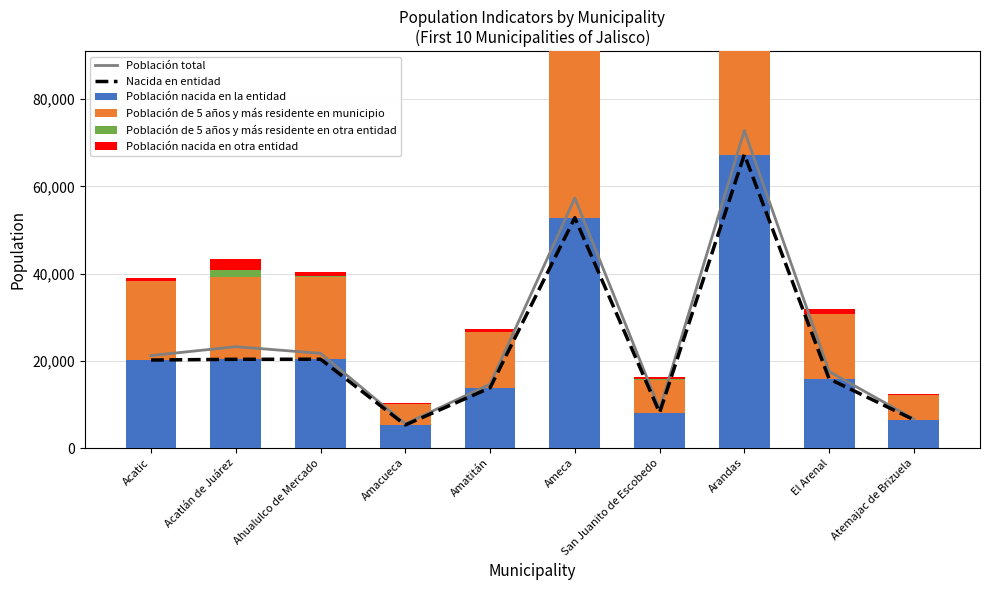

Rank the series at Atemajac de Brizuela from highest to lowest value.

Población total, Nacida en entidad, Población nacida en la entidad, Población de 5 años y más residente en municipio, Población nacida en otra entidad, Población de 5 años y más residente en otra entidad